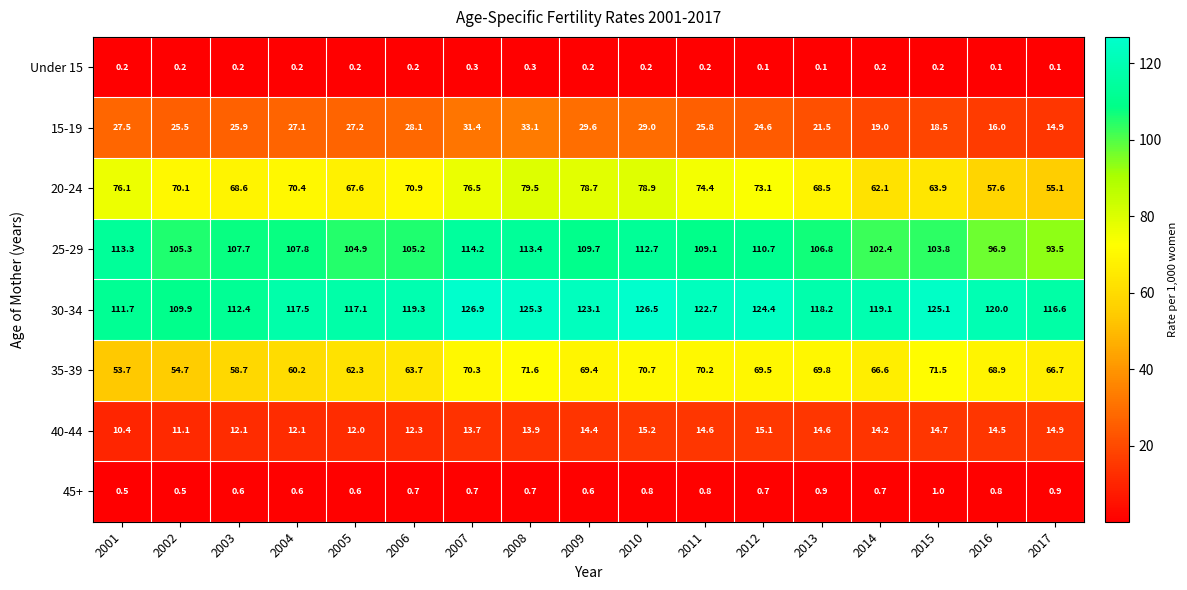

List the series in order of their peak value, highest first.

30-34, 25-29, 20-24, 35-39, 15-19, 40-44, 45+, Under 15